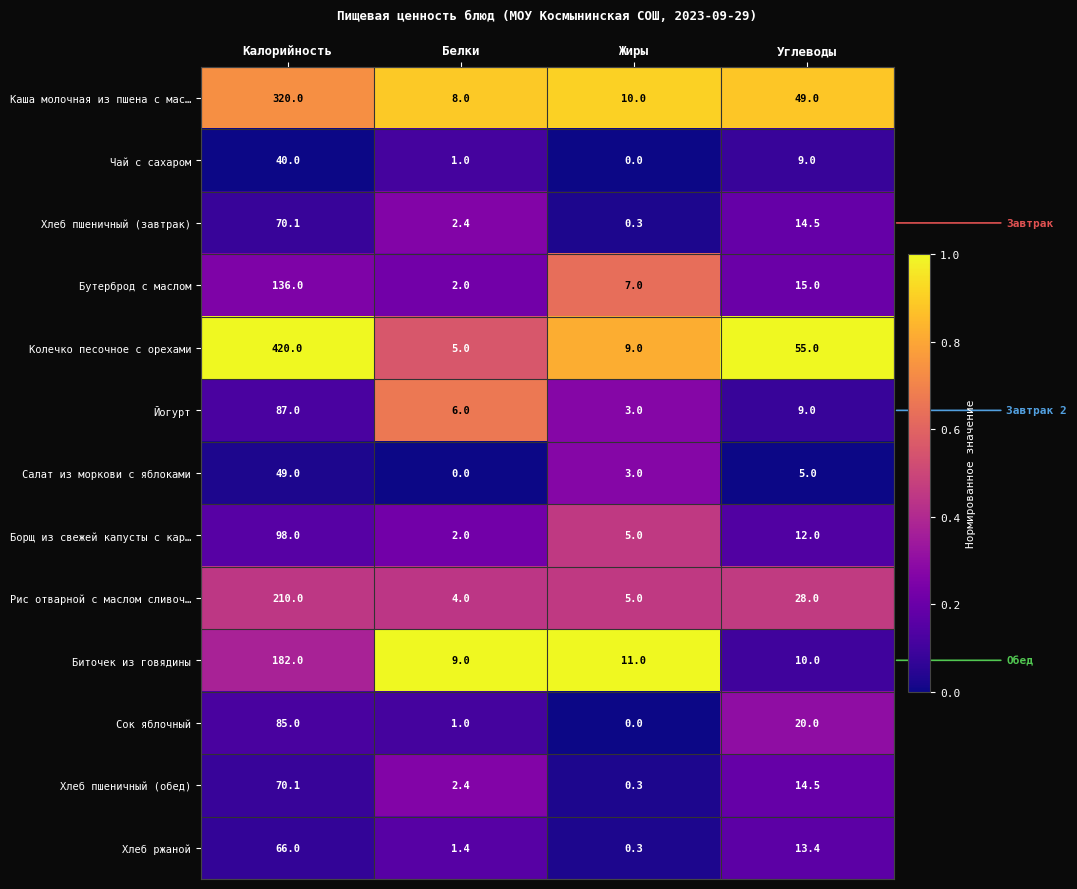

At which label does Салат из моркови с яблоками first exceed 5?

Калорийность